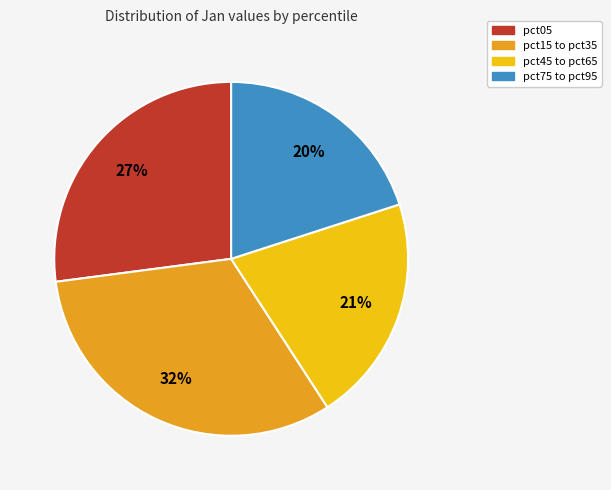

The pct15 to pct35 slice represents 32% of the pie. True or false?

True